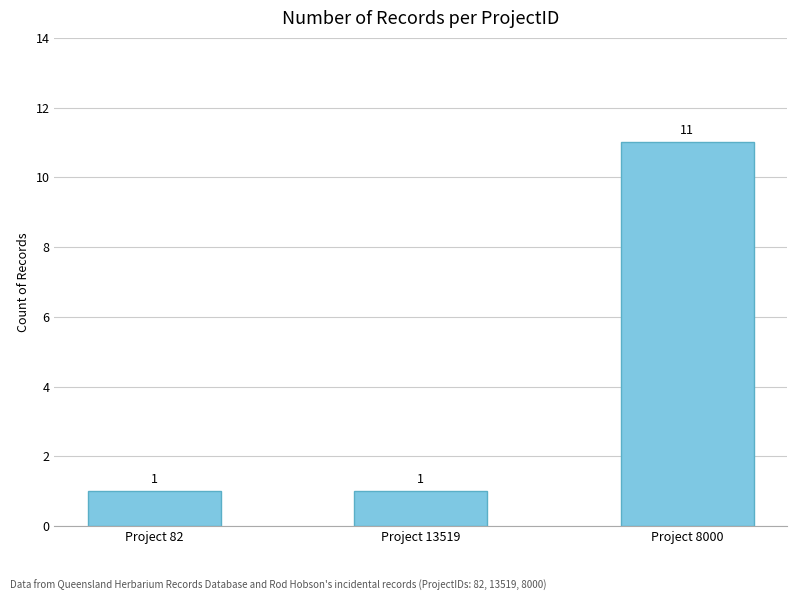

How many values are between 1 and 11?

3